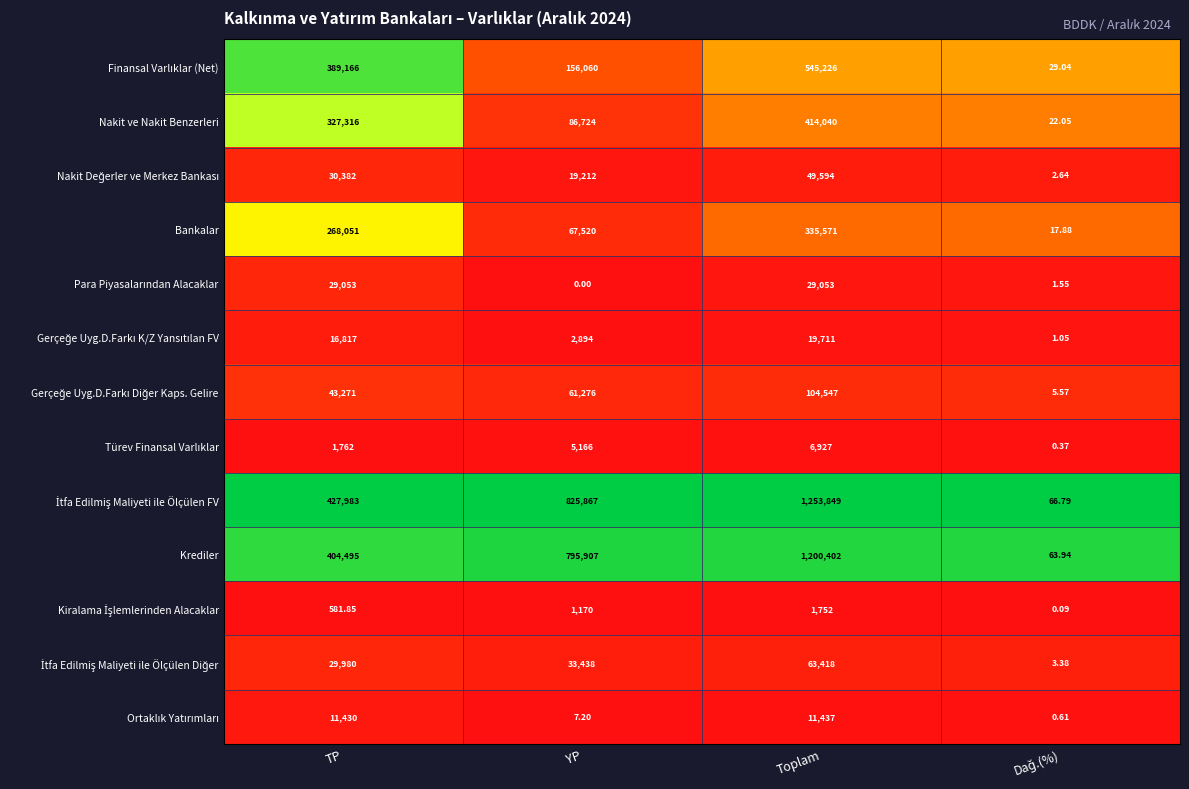

Is the value of Bankalar at Toplam greater than the value of Krediler at YP?

No